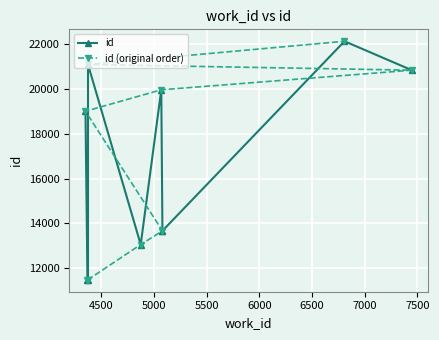

Which series has the largest range (max minus min)?

id